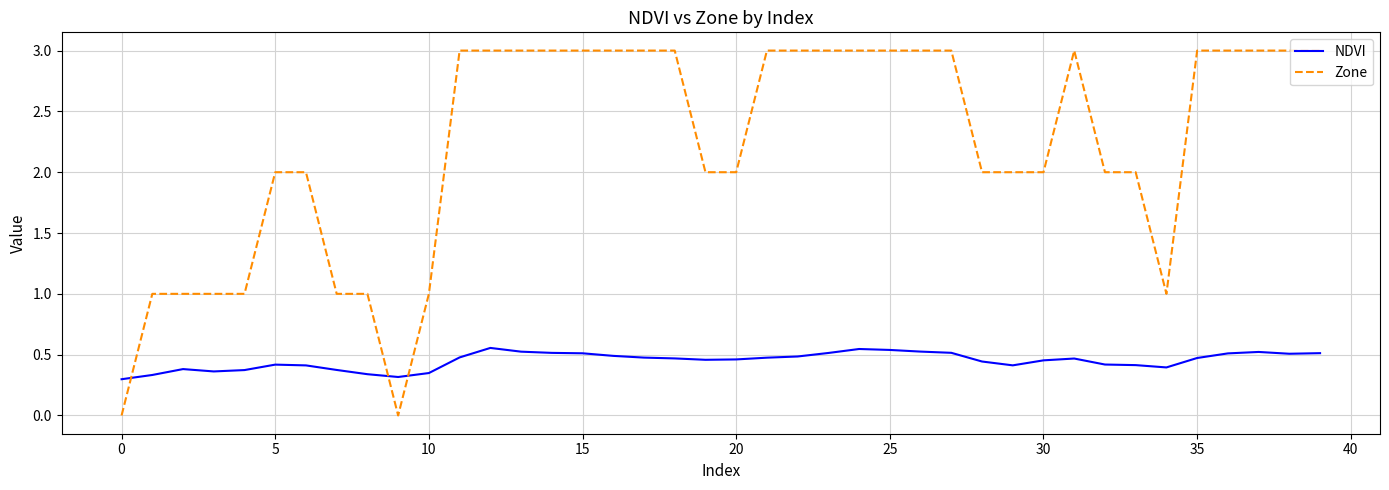

List the series in order of their peak value, highest first.

Zone, NDVI